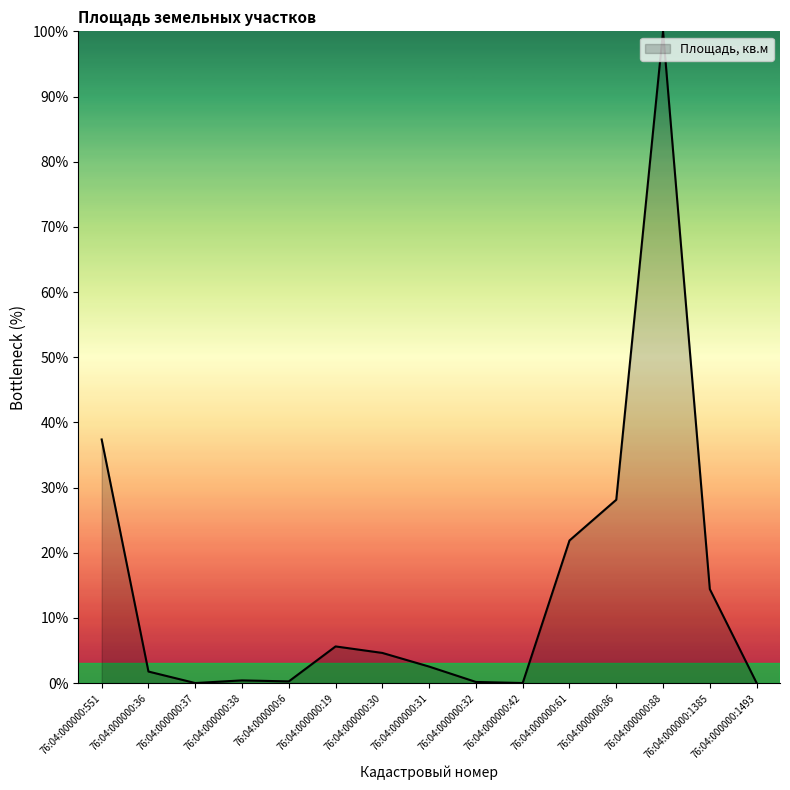

Is it true that the value at 76:04:000000:1493 is 0.0?

True